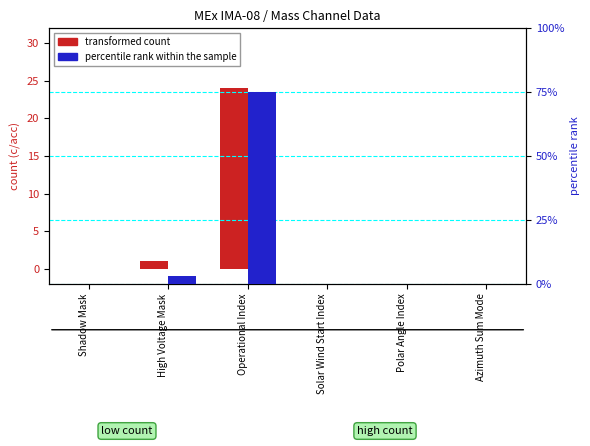

Between Azimuth Sum Mode and Polar Angle Index, which is larger?

Azimuth Sum Mode